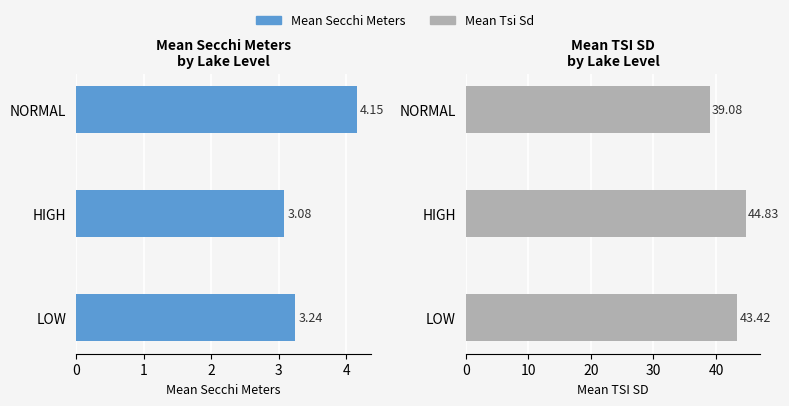

List the labels in order of Mean Tsi Sd value, largest first.

HIGH, LOW, NORMAL